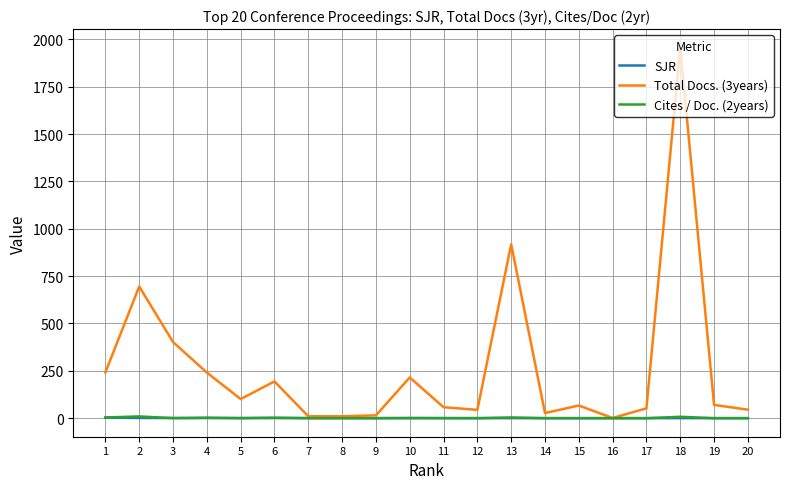

The value of Cites / Doc. (2years) at 9 is 0.0. True or false?

True